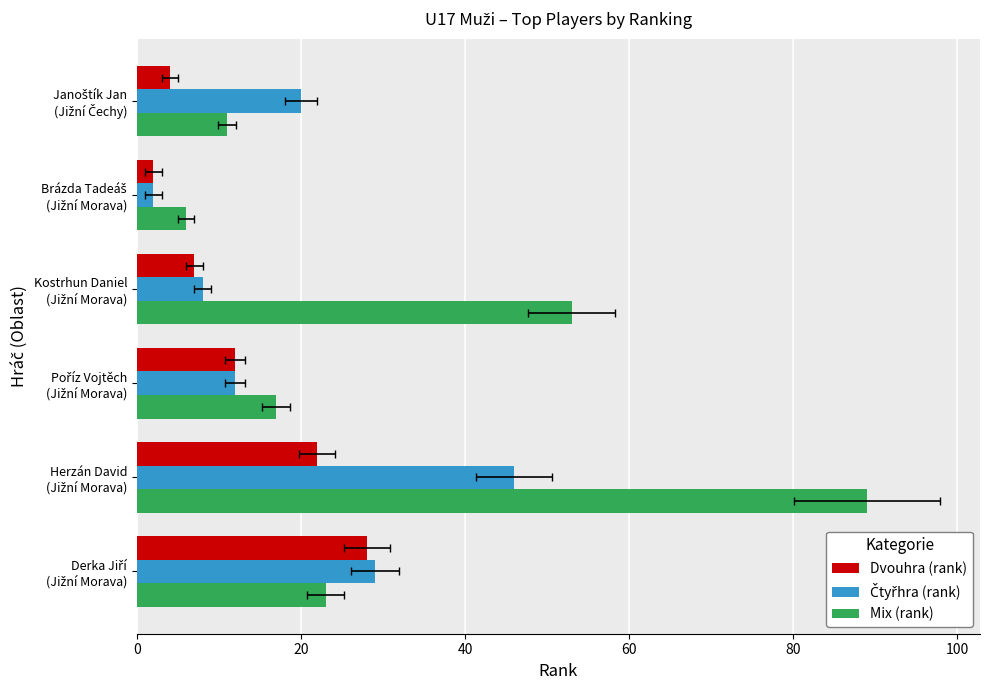

Does the chart contain stacked bars?

No